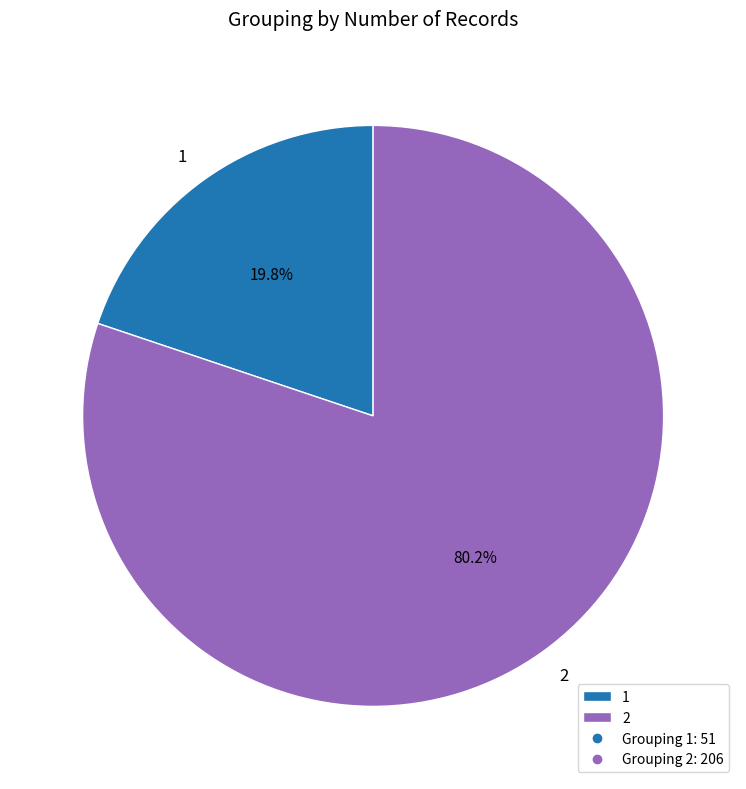

Rank the categories by value from lowest to highest.

1, 2